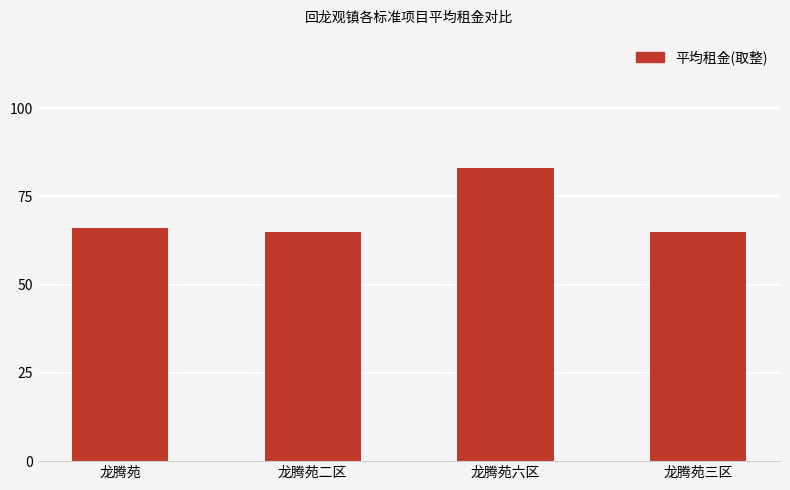

What is the difference between the second highest and second lowest values?

1